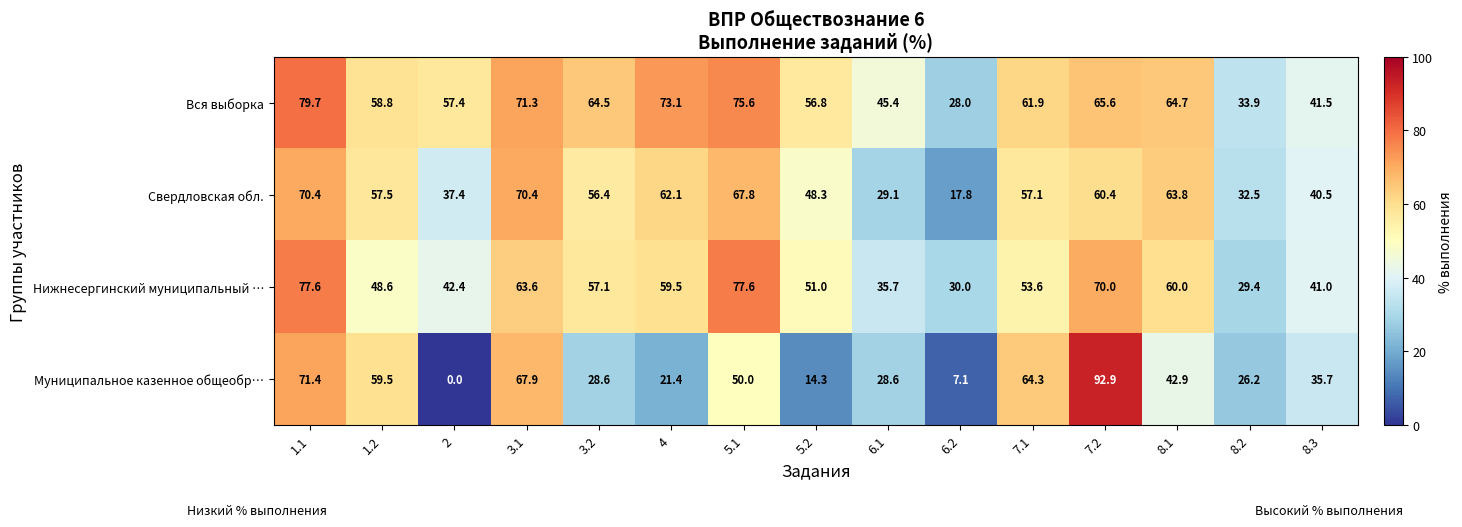

Which series has the widest spread of values?

Муниципальное казенное общеобр…